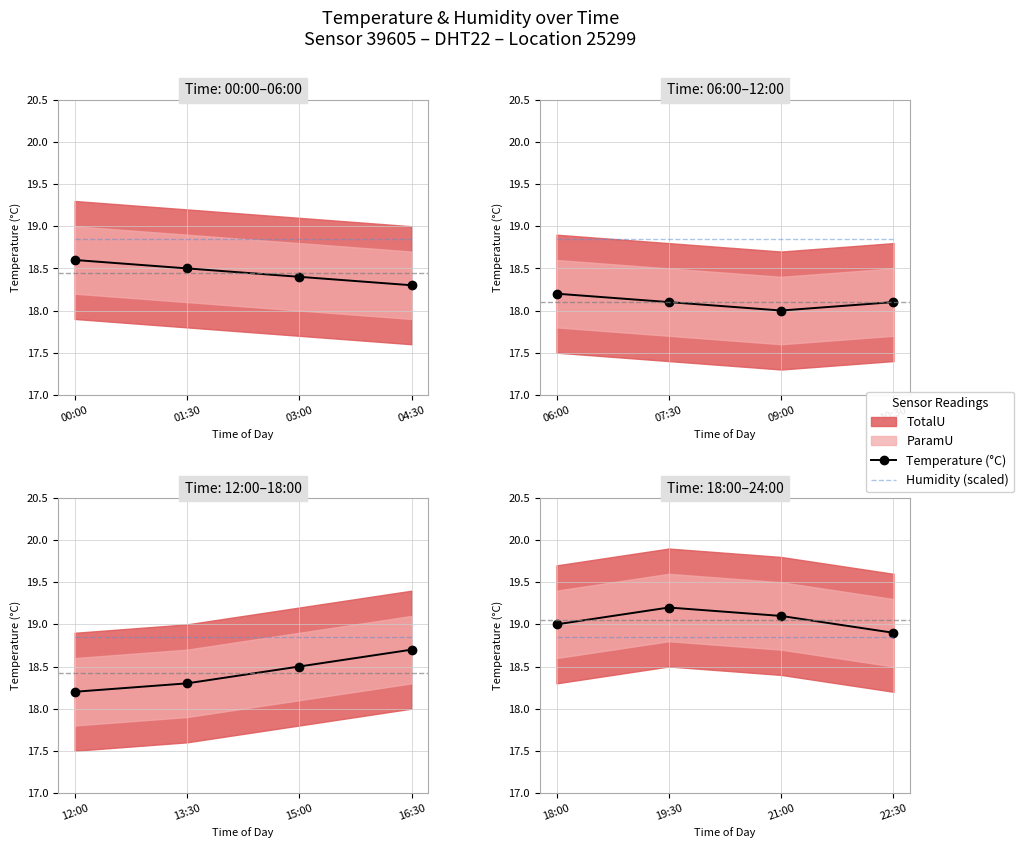

True or false: Temperature (°C) and Humidity (scaled) intersect in this chart.

False